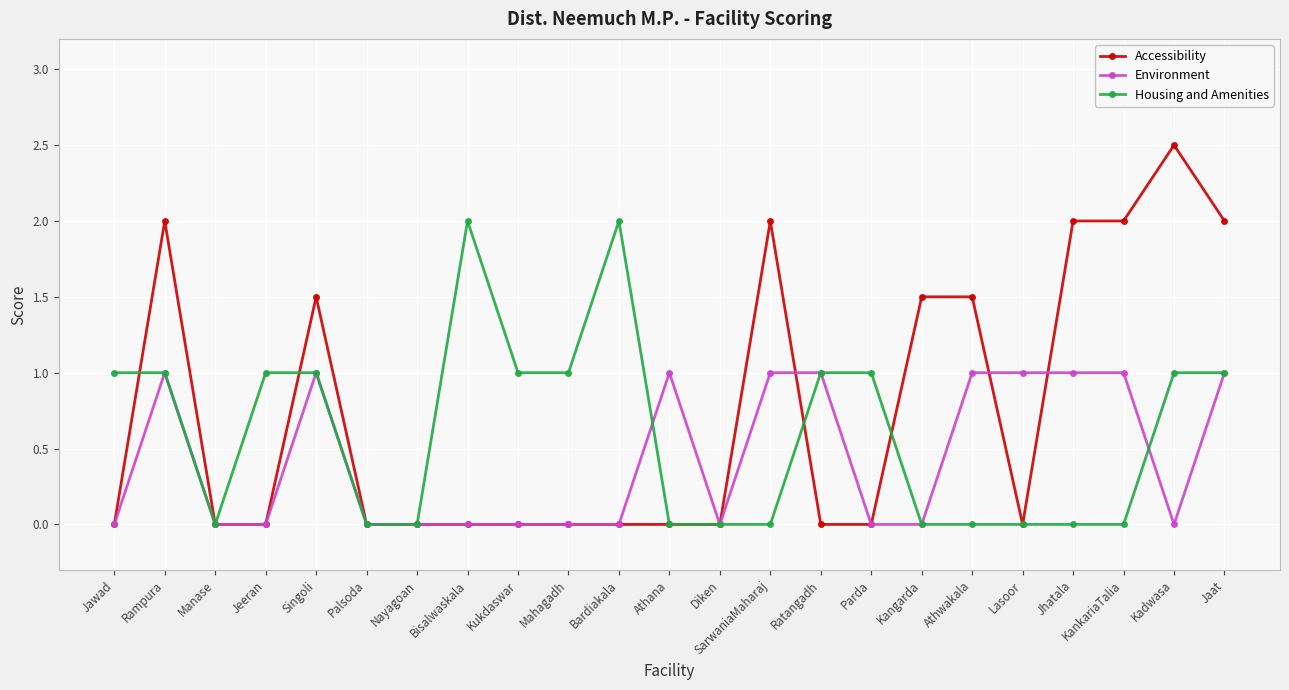

True or false: Housing and Amenities has a value of 1.0 at Singoli.

True